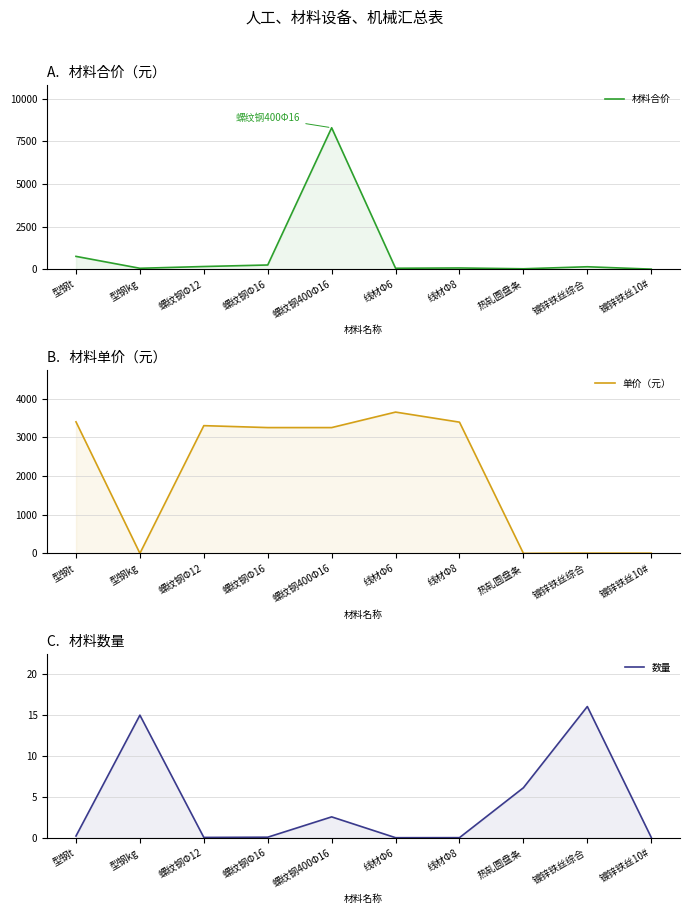

What is the value of the 材料合价 point at the 1st from the left?

749.2